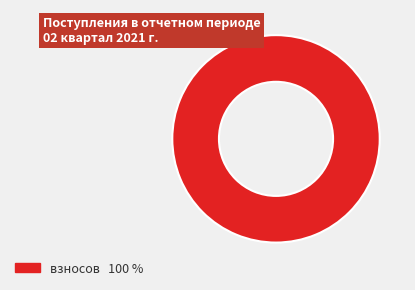

Is there any slice that represents more than half of the pie?

Yes